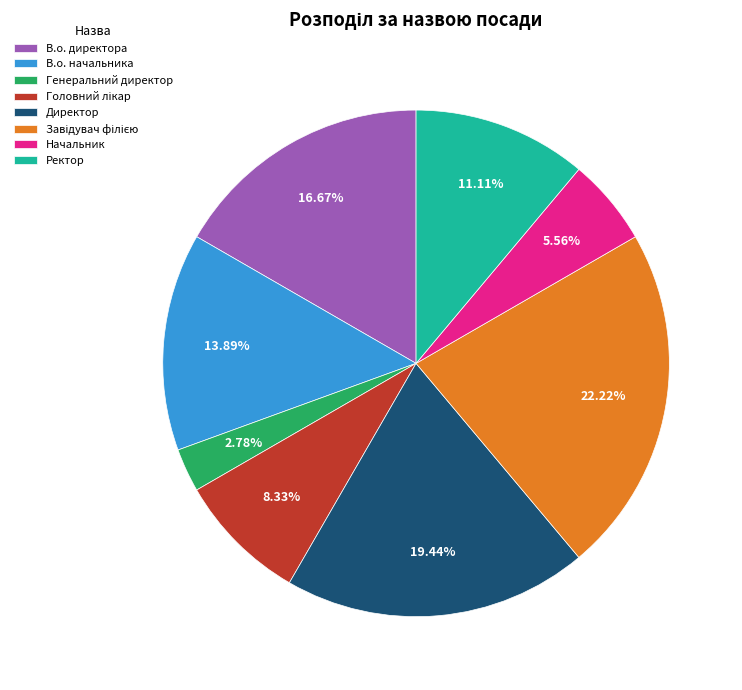

Do В.о. директора and Ректор together represent more than half of the pie?

No